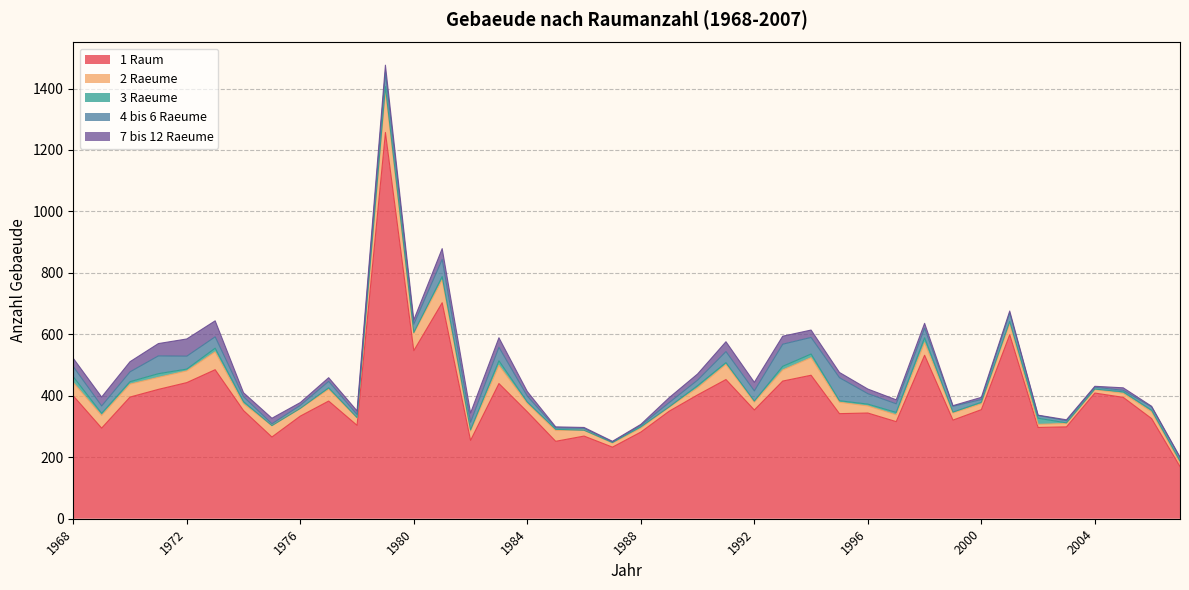

What is the difference between the maximum and minimum values in the 3 Raeume series?

20